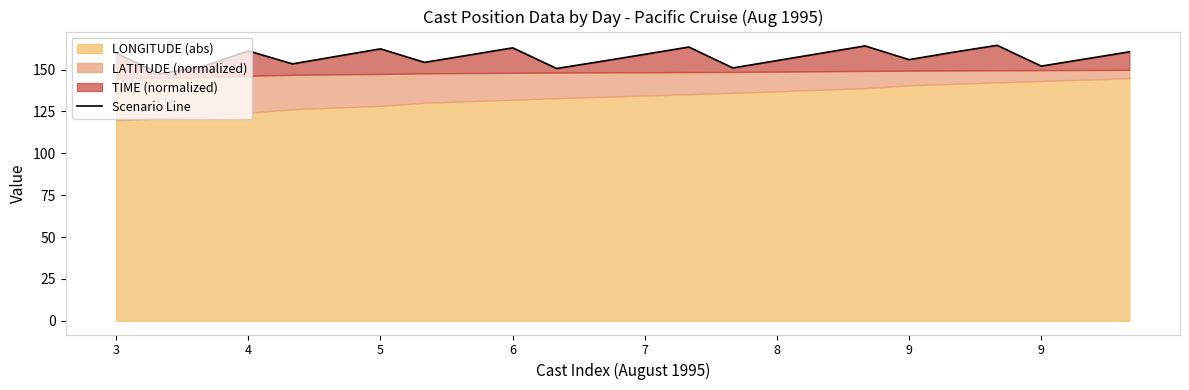

Which has a higher value, 8 or 9?

9